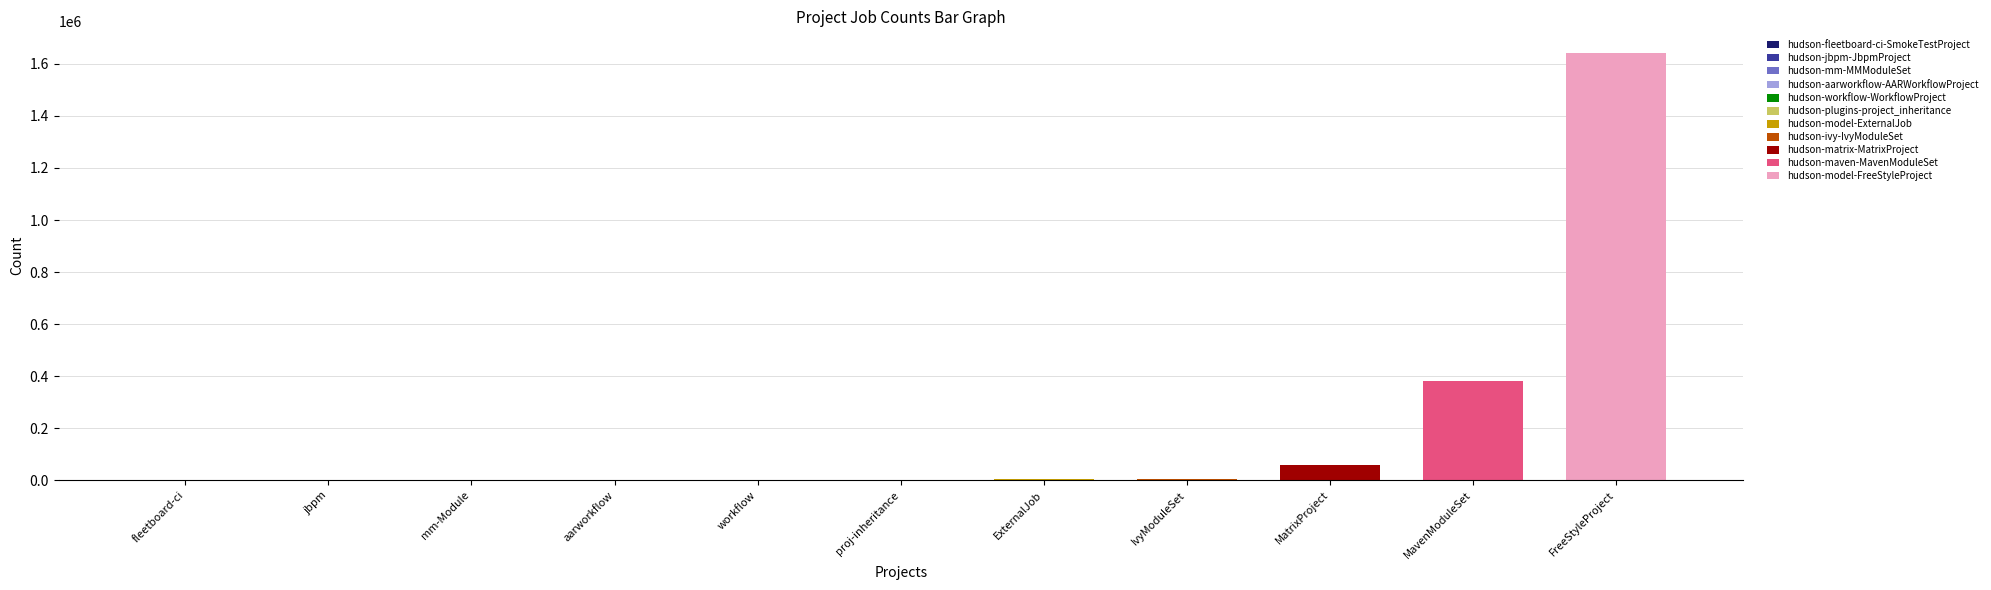

At which label does the data first exceed 1095?

hudson-model-ExternalJob